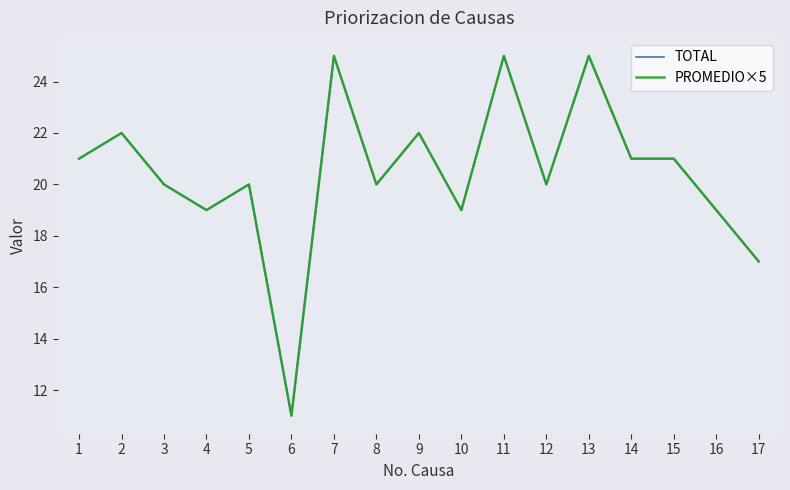

Reading left to right, transcribe all the data shown in this chart.

TOTAL: 1=21	2=22	3=20	4=19	5=20	6=11	7=25	8=20	9=22	10=19	11=25	12=20	13=25	14=21	15=21	16=19	17=17
PROMEDIO×5: 1=21	2=22	3=20	4=19	5=20	6=11	7=25	8=20	9=22	10=19	11=25	12=20	13=25	14=21	15=21	16=19	17=17